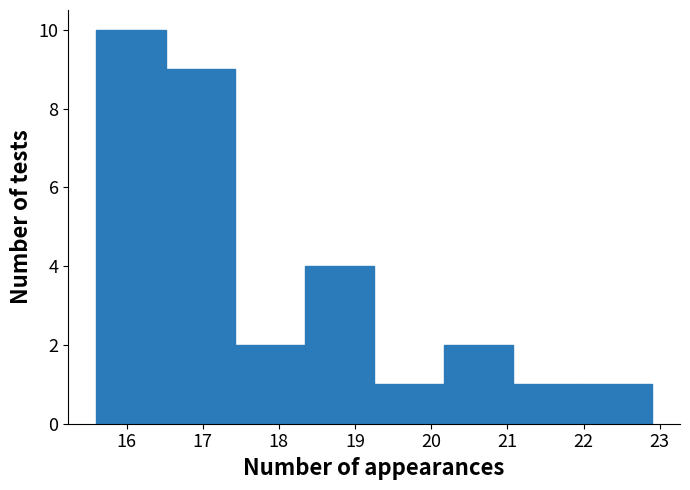

Reading left to right, transcribe this chart: for each bar, give the range it covers on the x-axis and its height. Neither the bar edges nor the heights are printed on the chart, so give them approximately, as read against the axes.

15.6 to 16.5: 10
16.5 to 17.4: 9
17.4 to 18.3: 2
18.3 to 19.3: 4
19.3 to 20.2: 1
20.2 to 21.1: 2
21.1 to 22.0: 1
22.0 to 22.9: 1